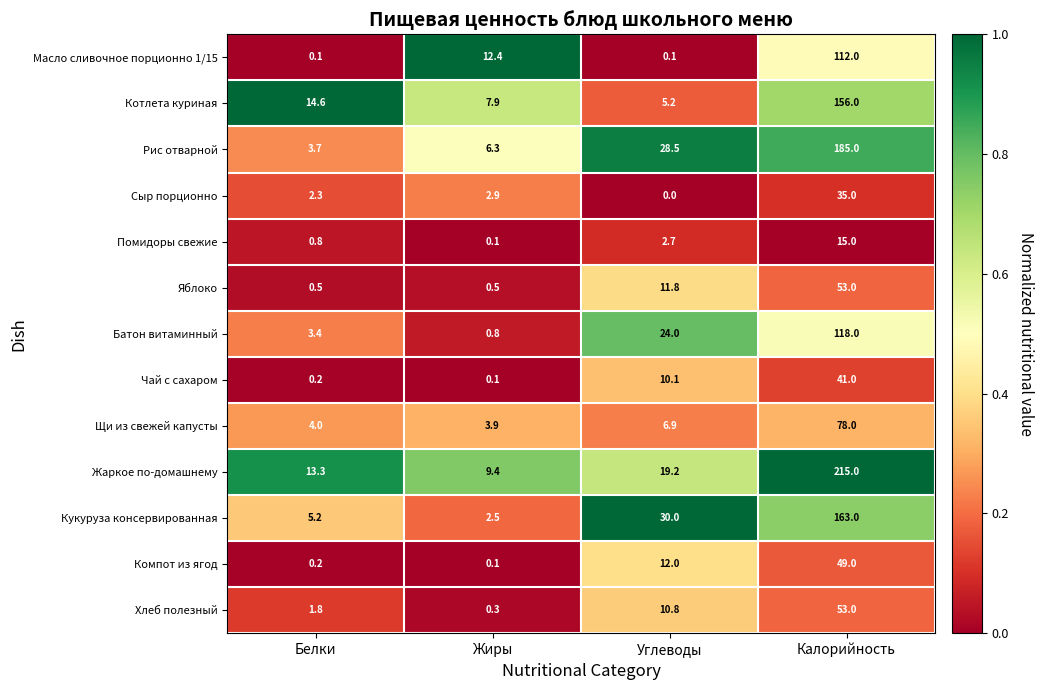

At which category does the chart reach its minimum across all series?

Углеводы